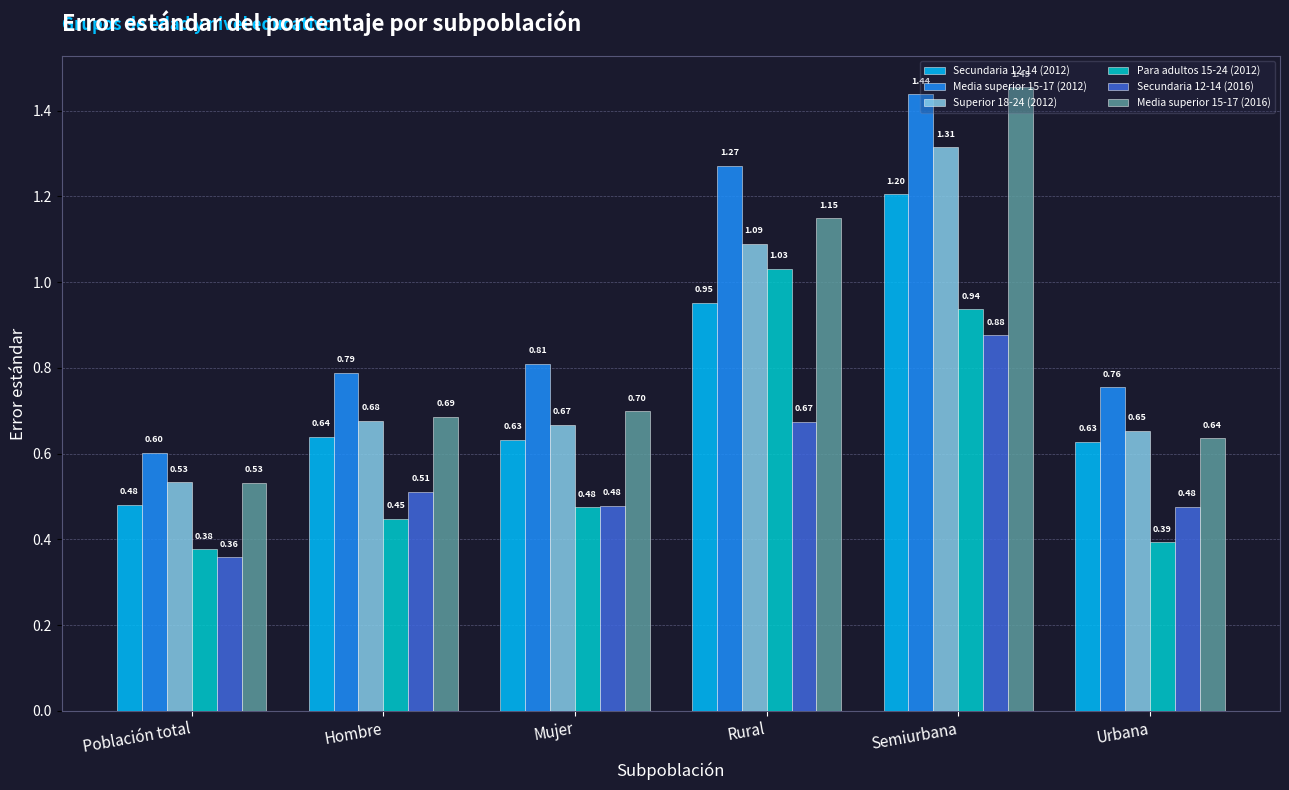

The Para adultos 15-24 (2012) series shows 0.3 at Mujer. True or false?

False